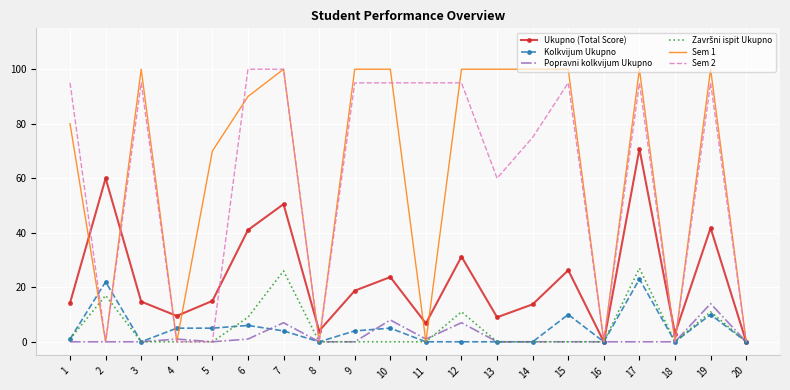

At which category is the sum across all series the highest?

17